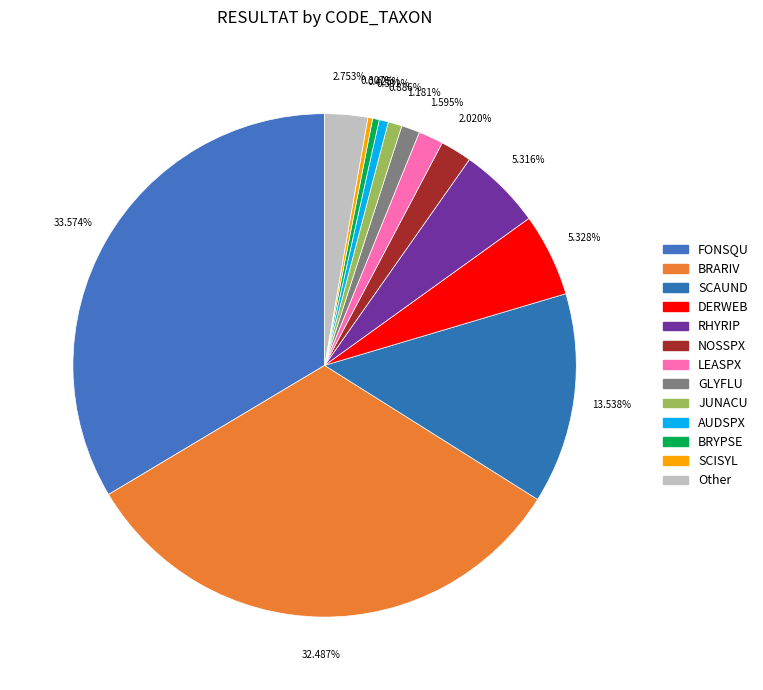

Count the number of slices in the pie.

13